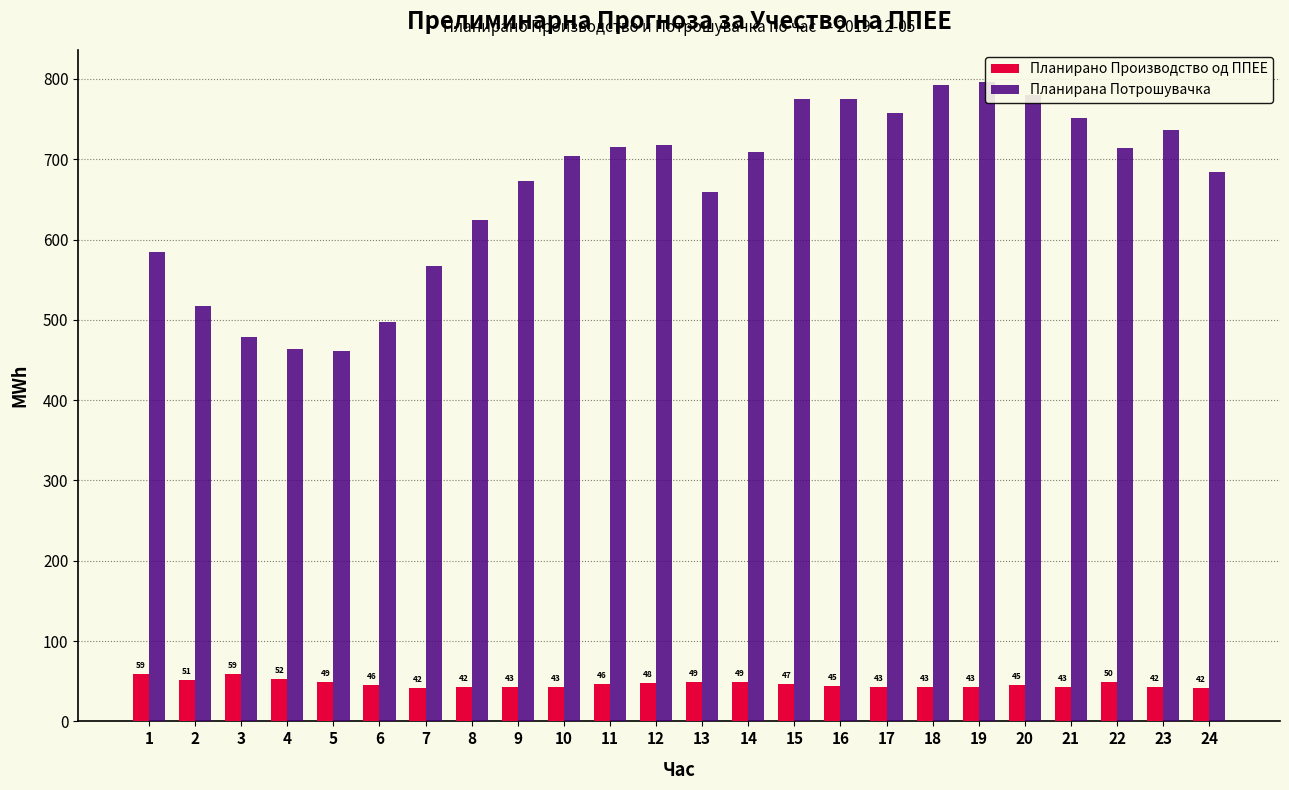

List the series in order of their overall mean, highest first.

Планирана Потрошувачка, Планирано Производство од ППЕЕ